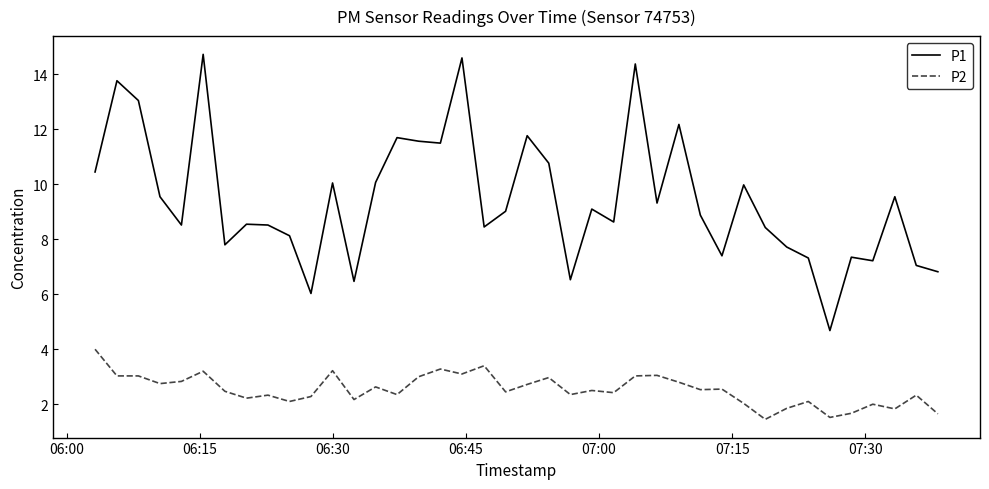

Which series has the largest range (max minus min)?

P1